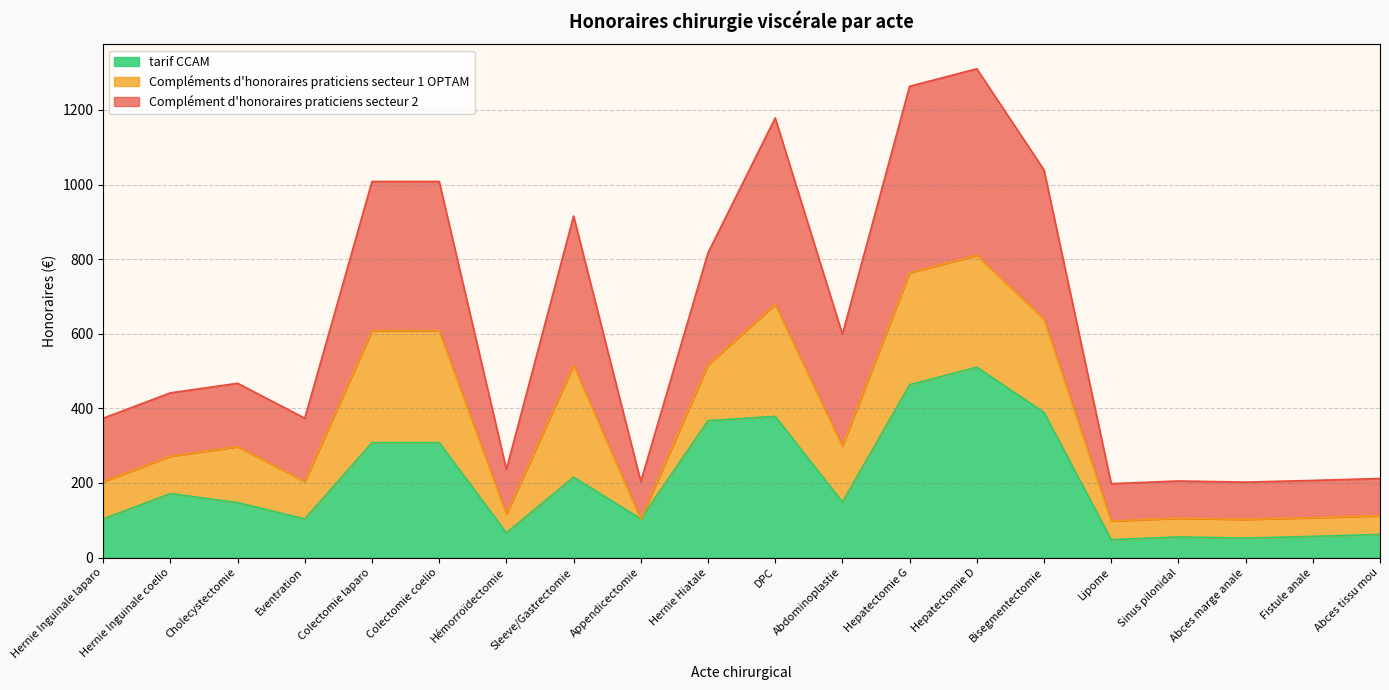

What are all the series names shown in the legend?

tarif CCAM, Compléments d'honoraires praticiens secteur 1 OPTAM, Complément d'honoraires praticiens secteur 2